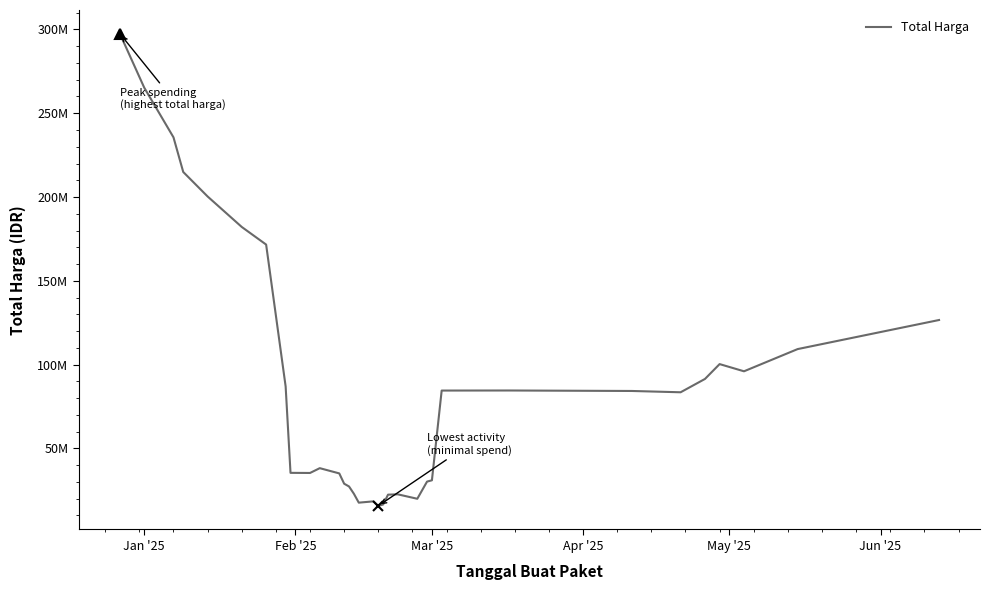

At which category does the chart reach its peak across all series?

Jan '25